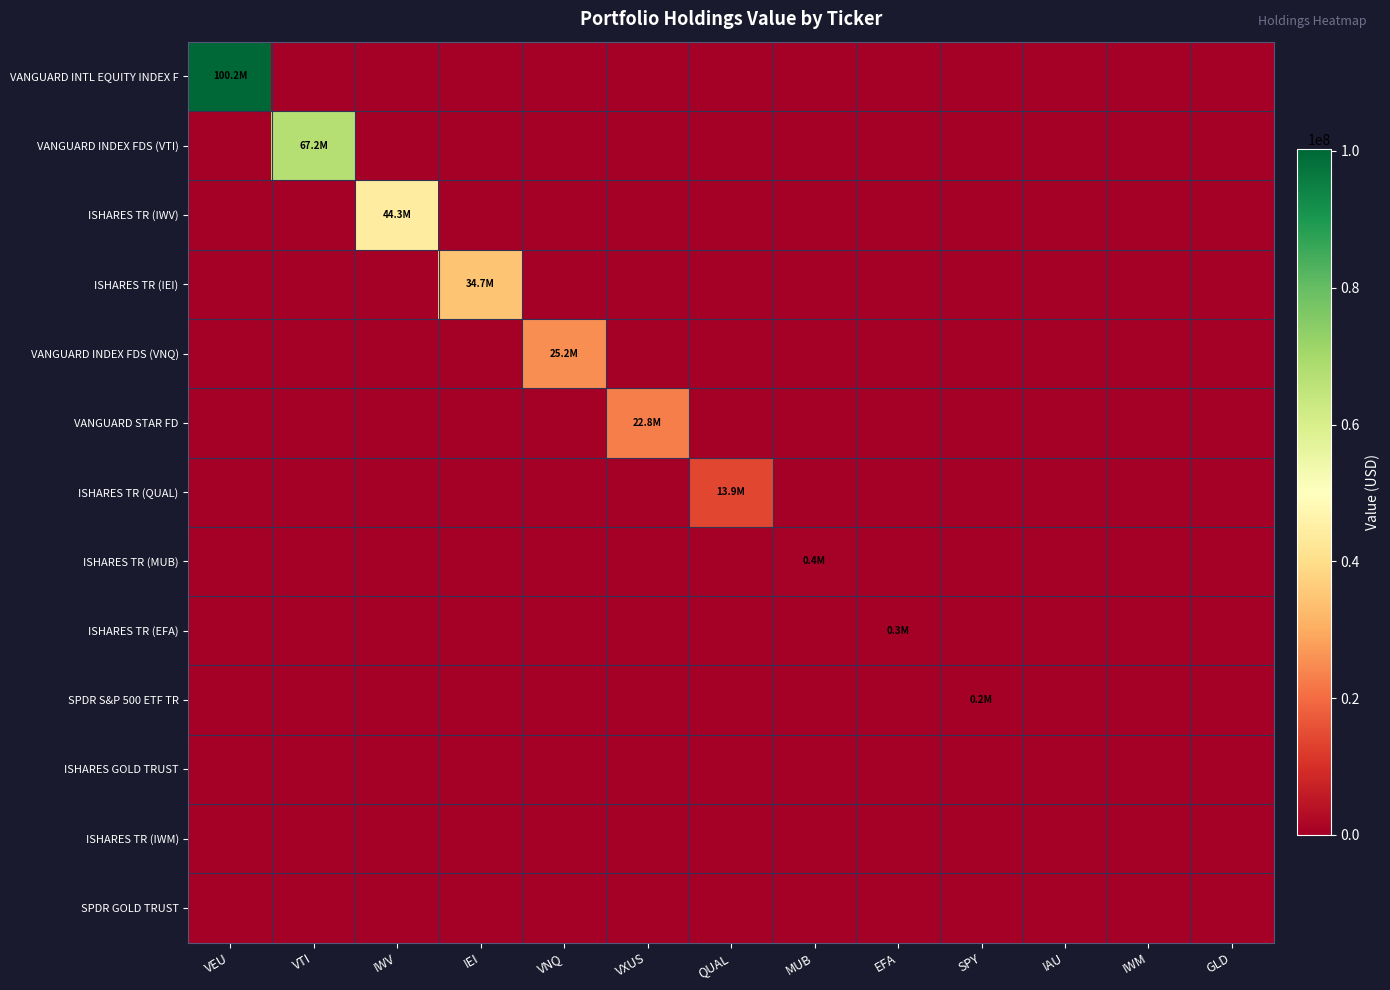

Which category has the highest value across all series?

VEU